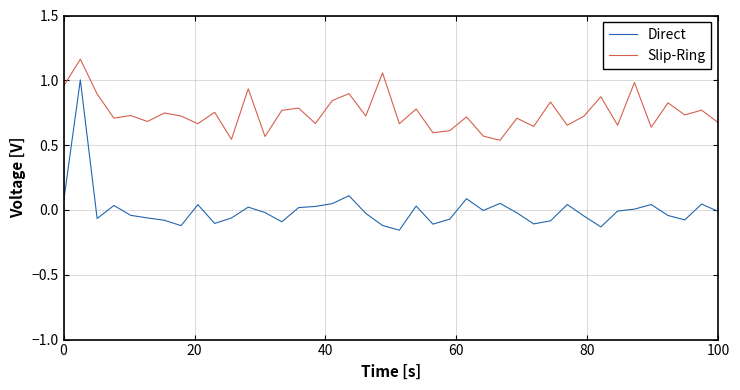

At how many categories does at least one series exceed 0?

40